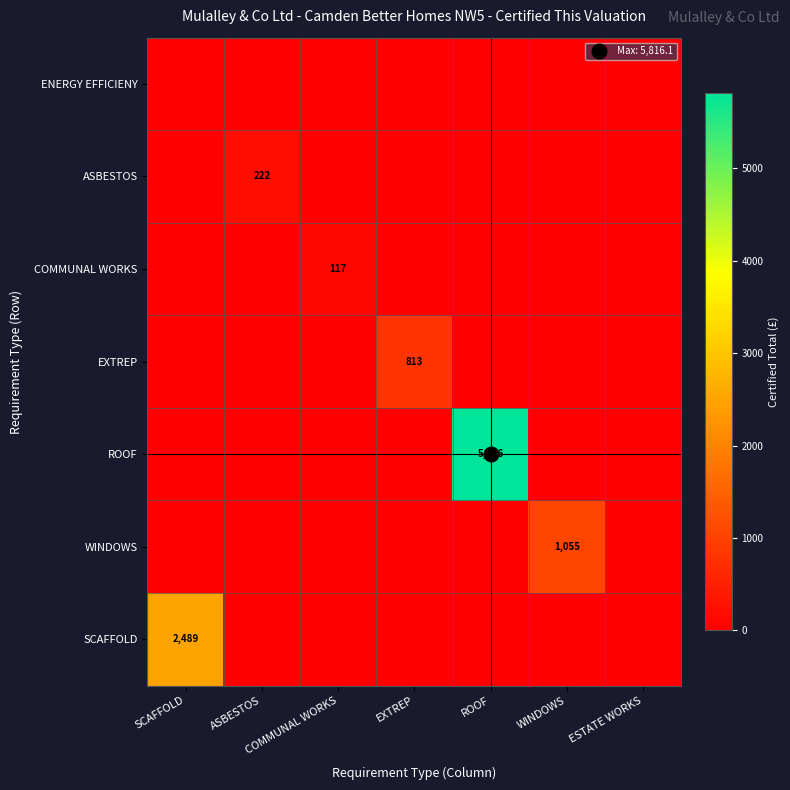

Between WINDOWS and EXTREP, which is larger?

WINDOWS